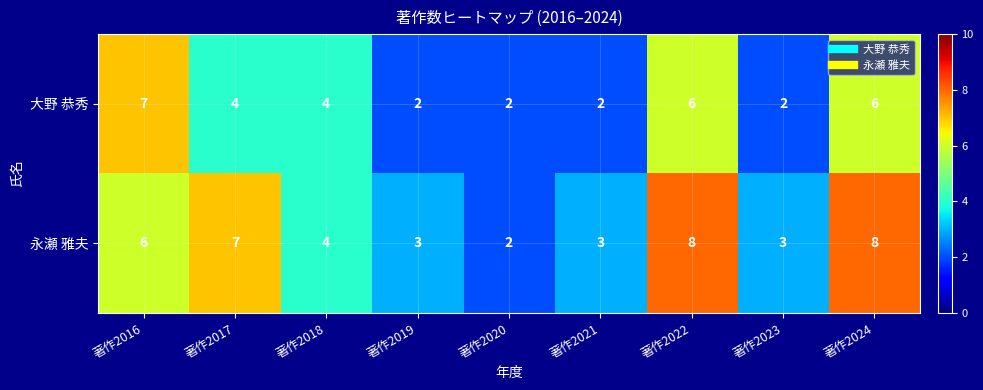

Which series has the largest total across all categories?

永瀬 雅夫